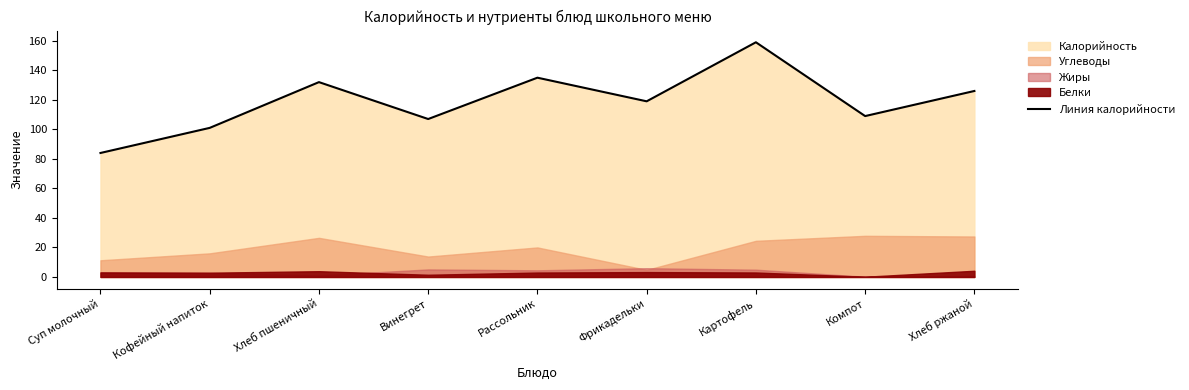

The Линия калорийности series shows 65 at Винегрет. True or false?

False